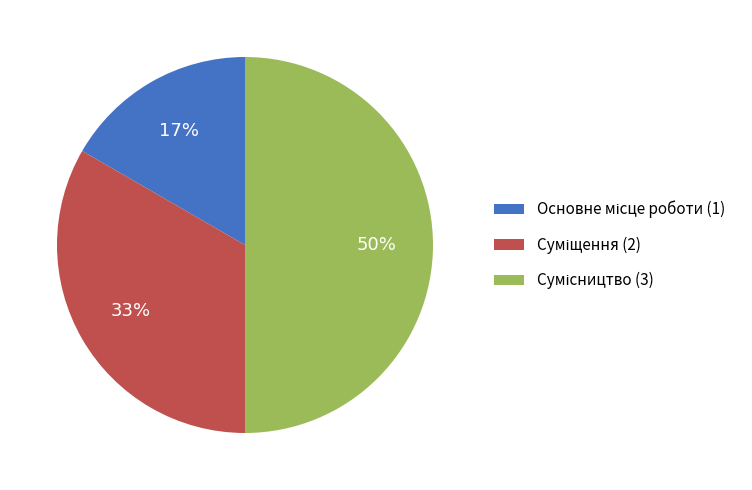

To the nearest percent, what is the average slice percentage?

33%